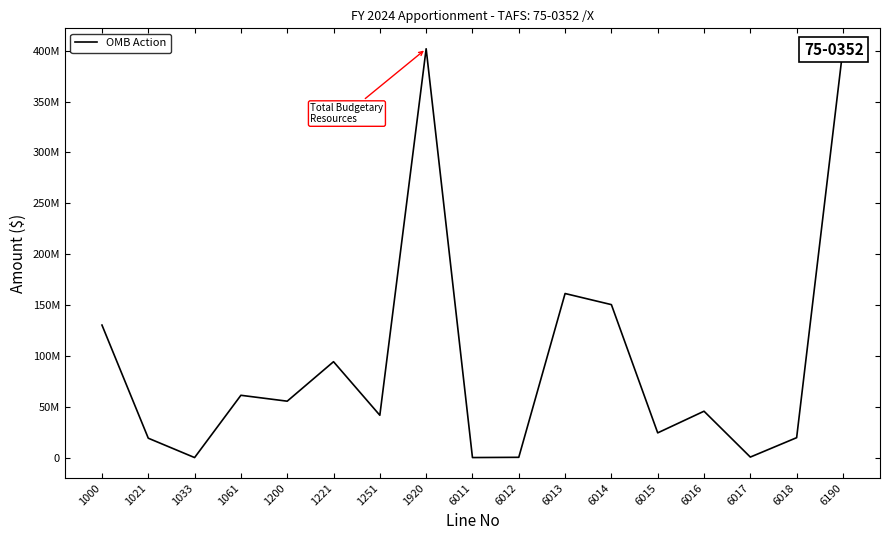

What is the difference between the maximum and minimum values?

401930041